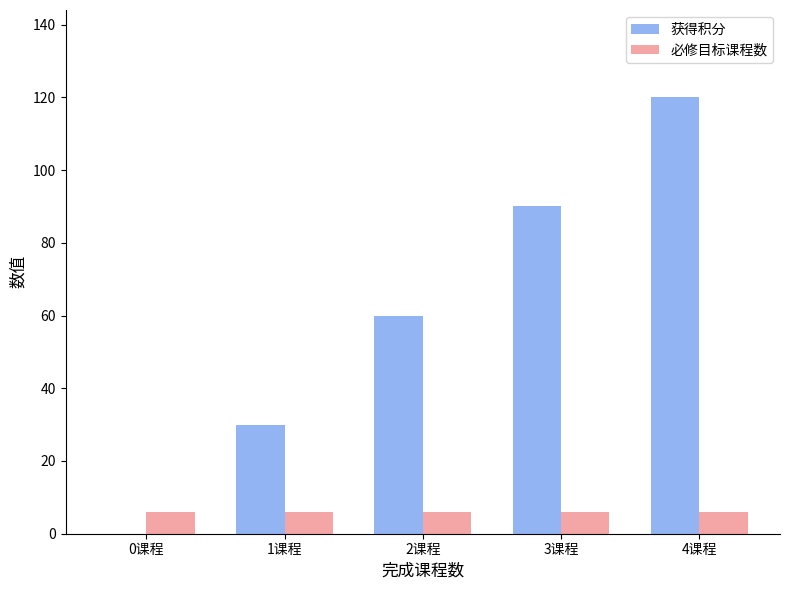

The 获得积分 series shows 148 at 3课程. True or false?

False